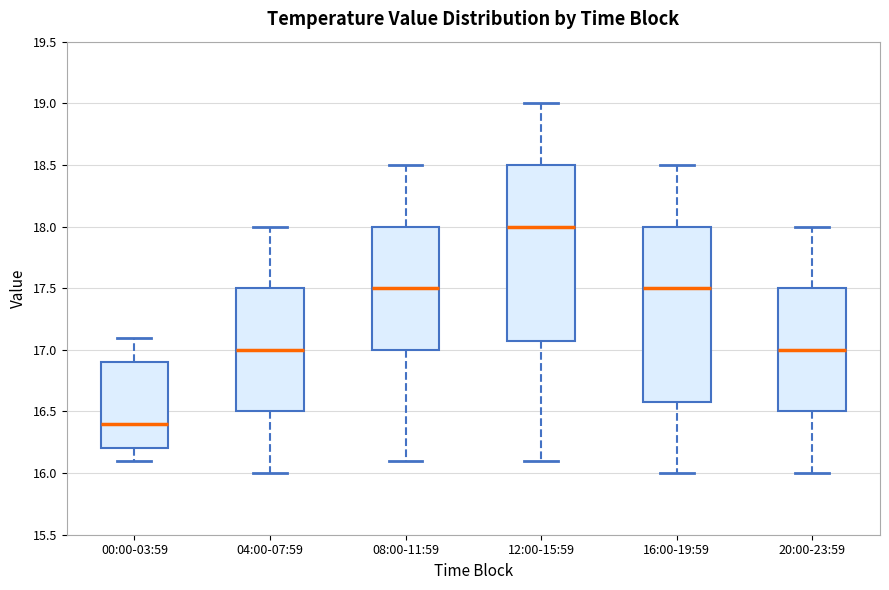

Where does the median line of the box for 08:00-11:59 sit on the y-axis? The values are not printed on the chart, so give them approximately, as read against the axis.

17.5